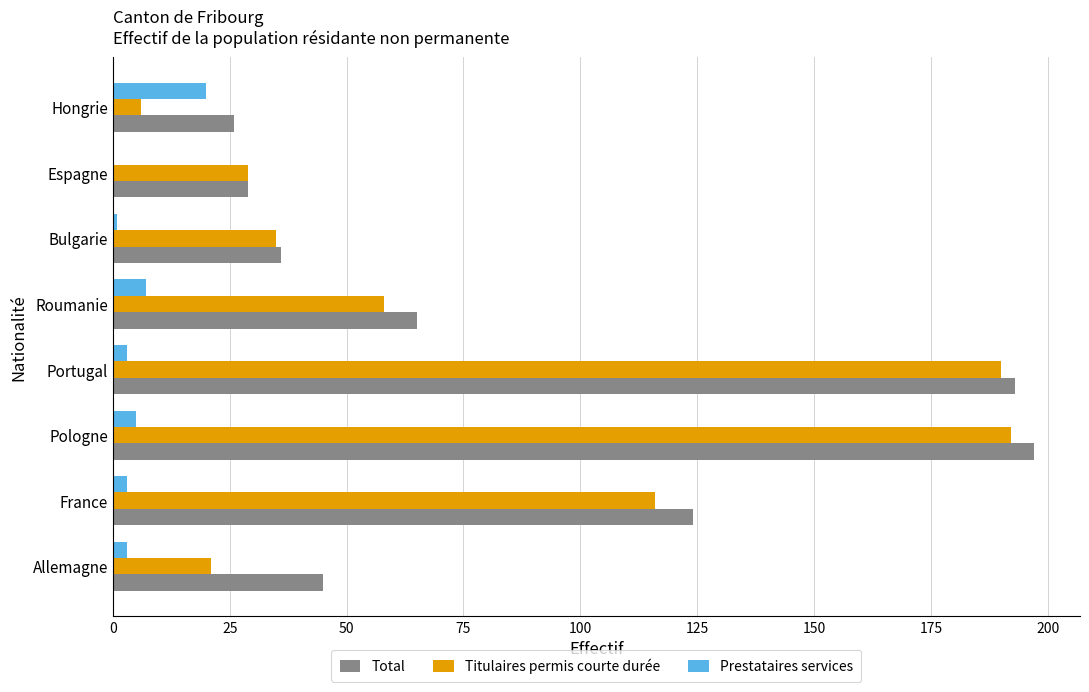

At which label is Titulaires permis courte durée closest to 99?

France